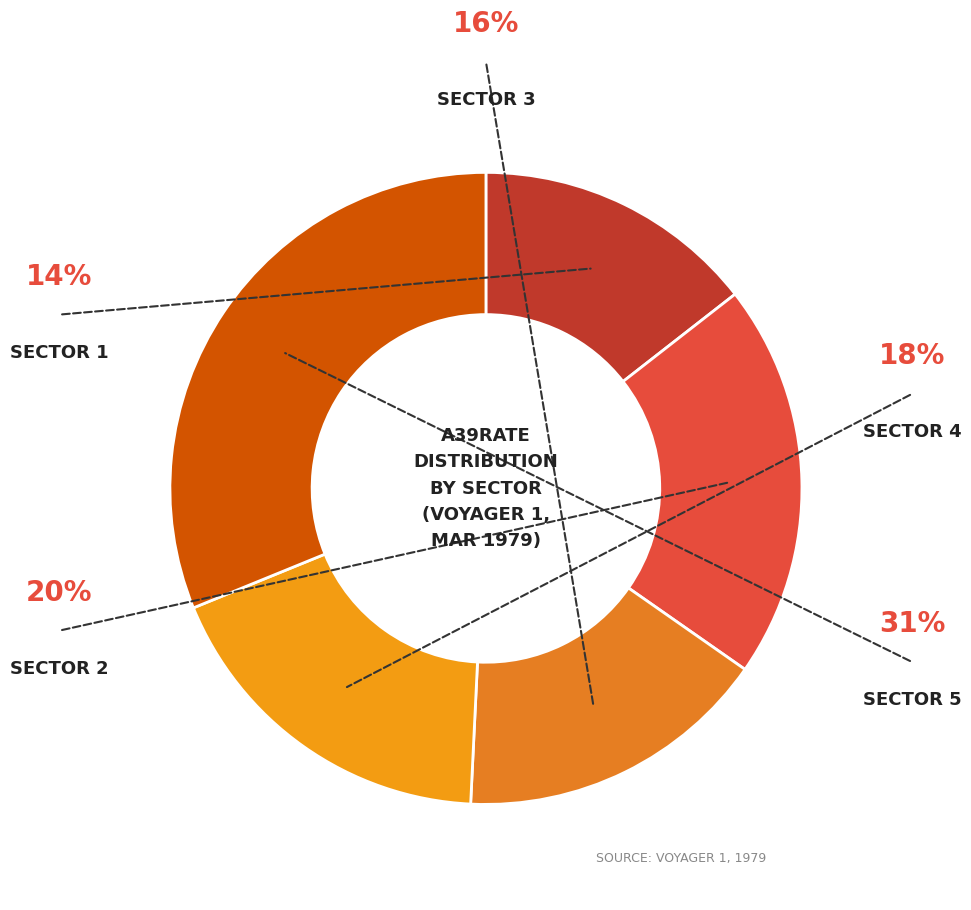

How many segments does this pie chart have?

5